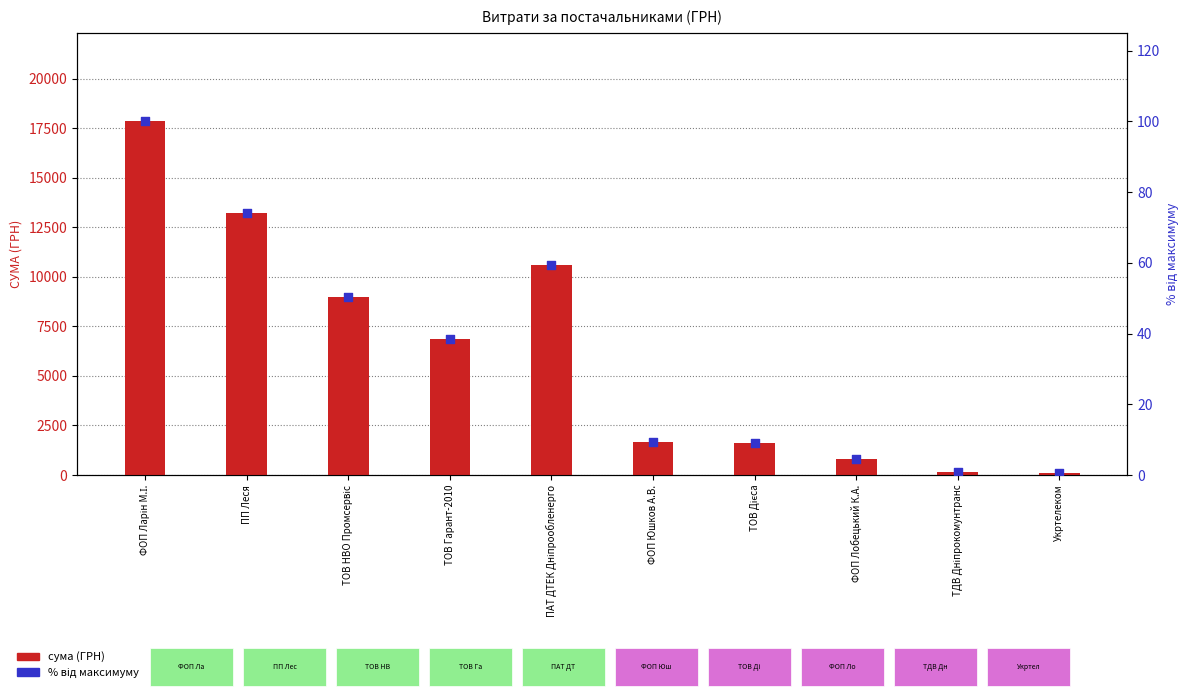

Which series has the largest Y range (max minus min)?

сума (ГРН)